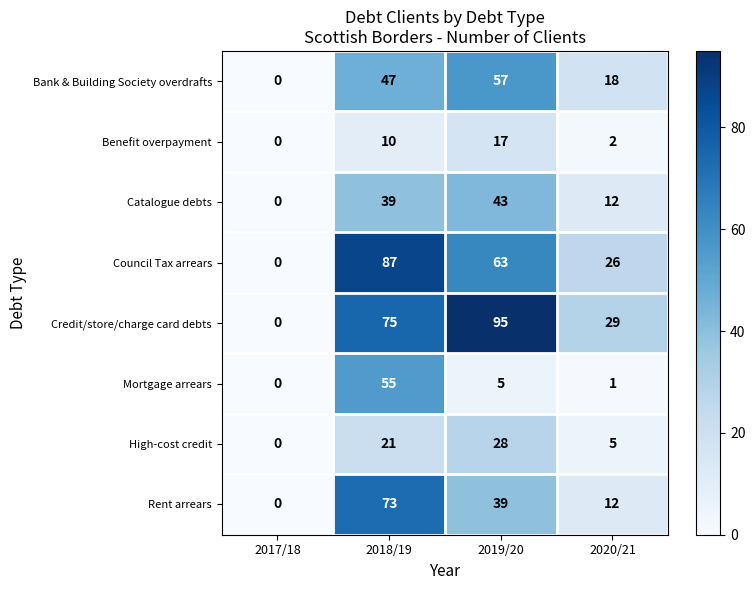

What is the difference between the second highest and minimum values in the High-cost credit series?

21